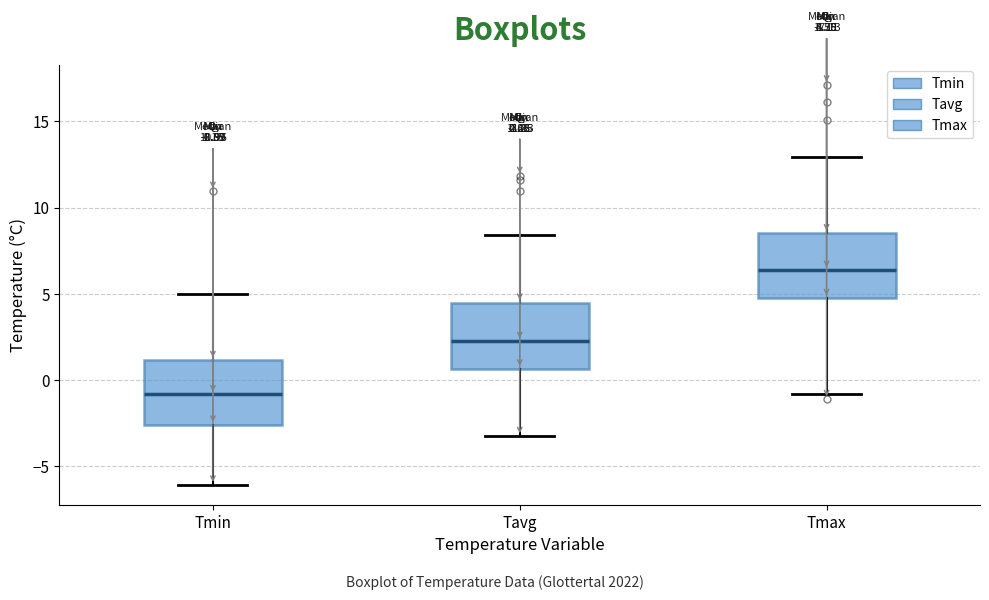

Which box's median line is the highest?

Tmax